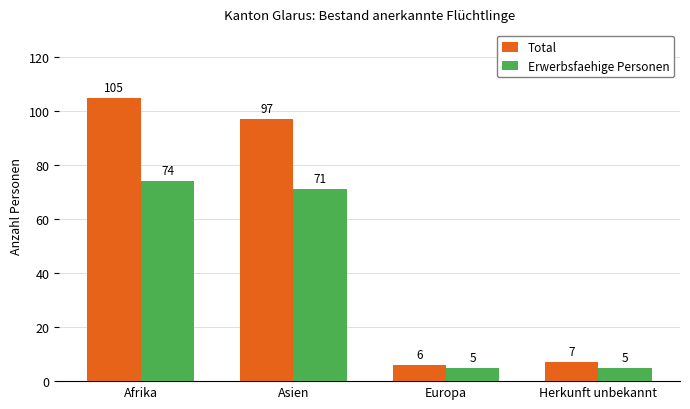

Which series has the widest spread of values?

Total